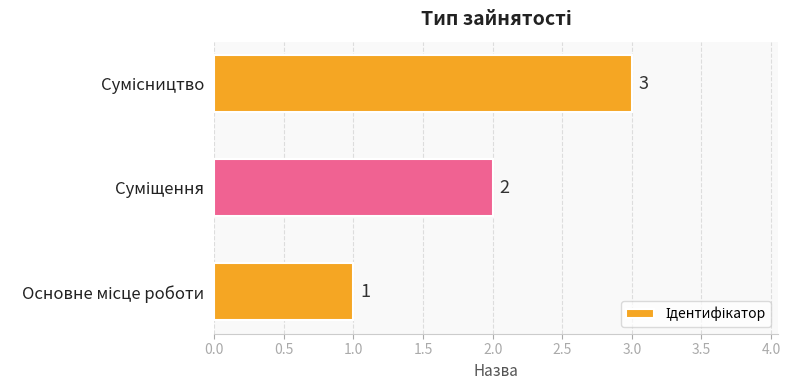

What is the sum of all values?

6